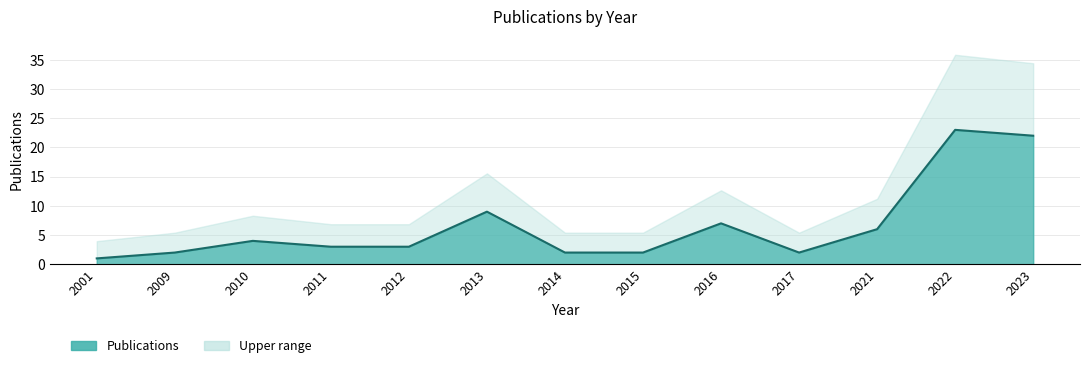

What is the difference between the maximum and minimum values?

22